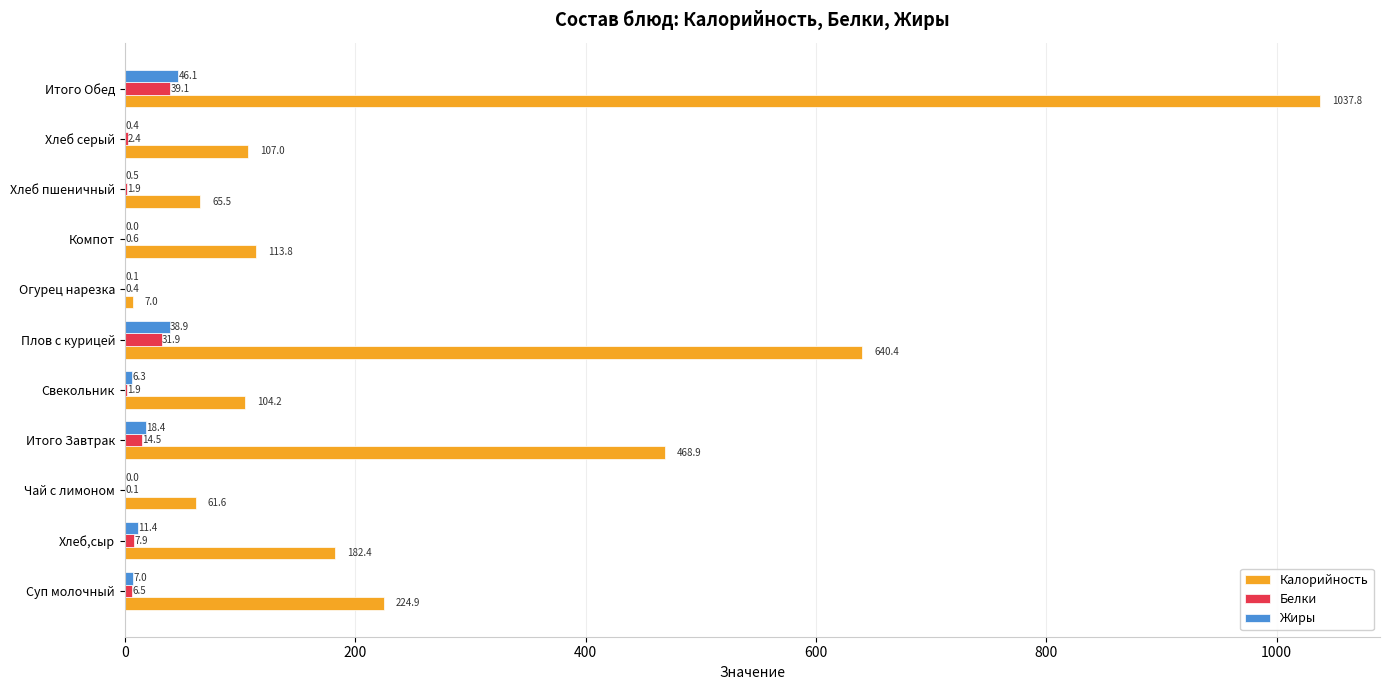

Which label corresponds to the largest value in the chart?

Итого Обед